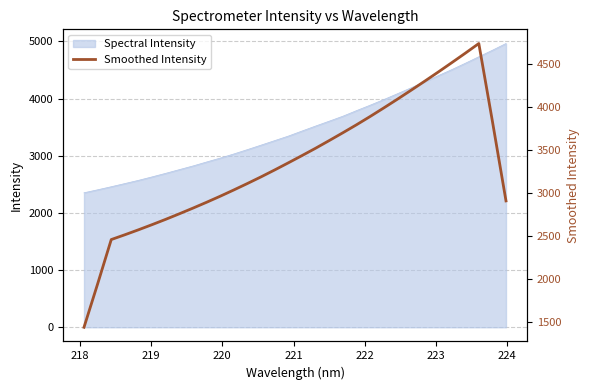

What is the maximum value for Spectral Intensity?

4963.4